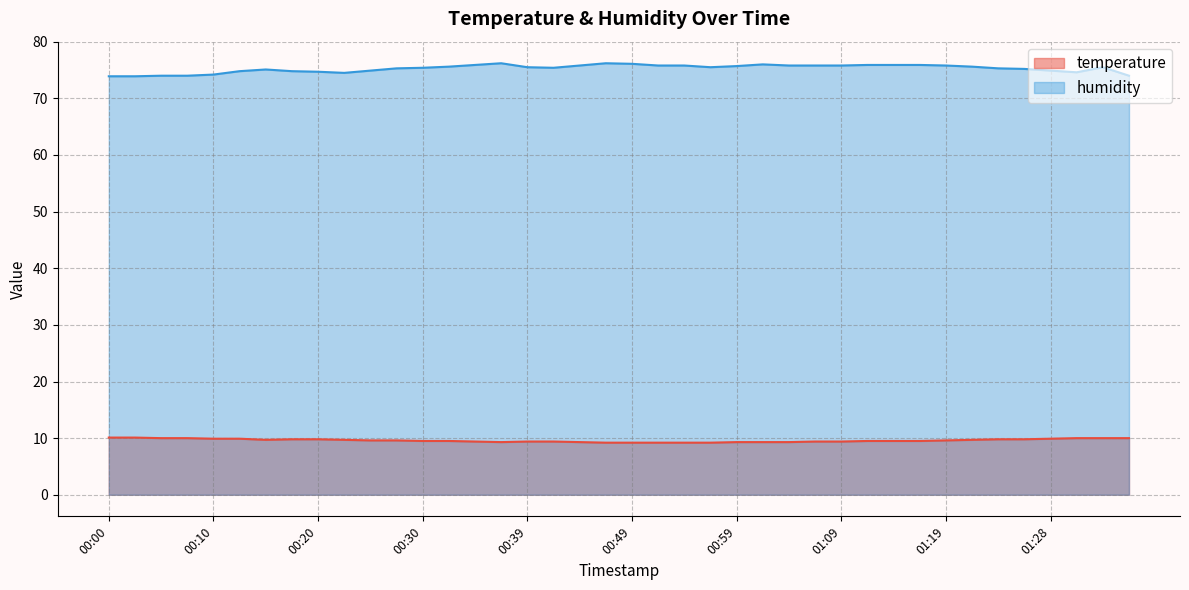

Rank the series by their maximum value, from highest to lowest.

humidity line, temperature line